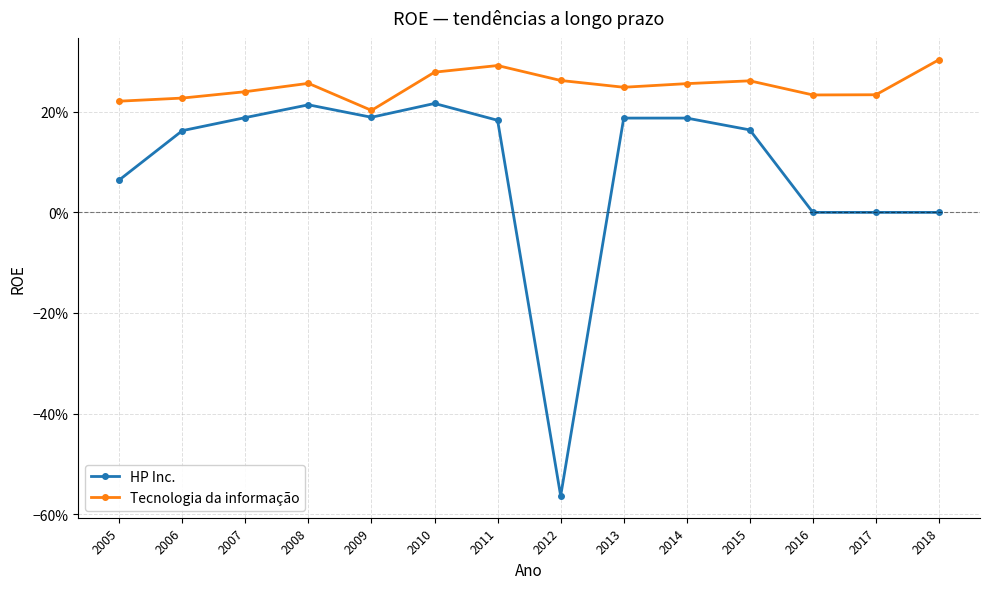

Which label corresponds to the largest value in the chart?

2018